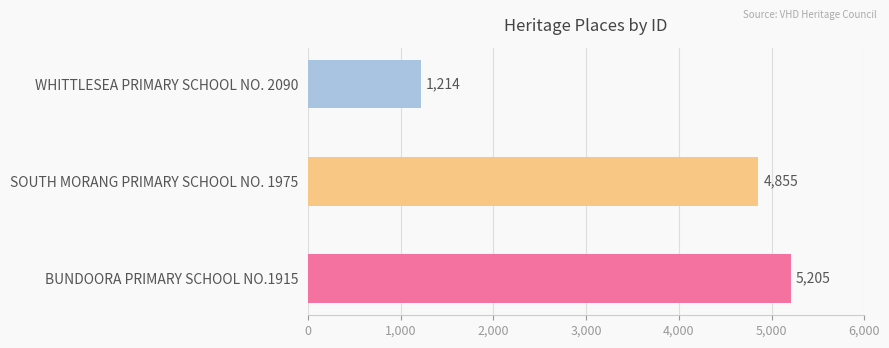

What is the smallest value displayed?

1214